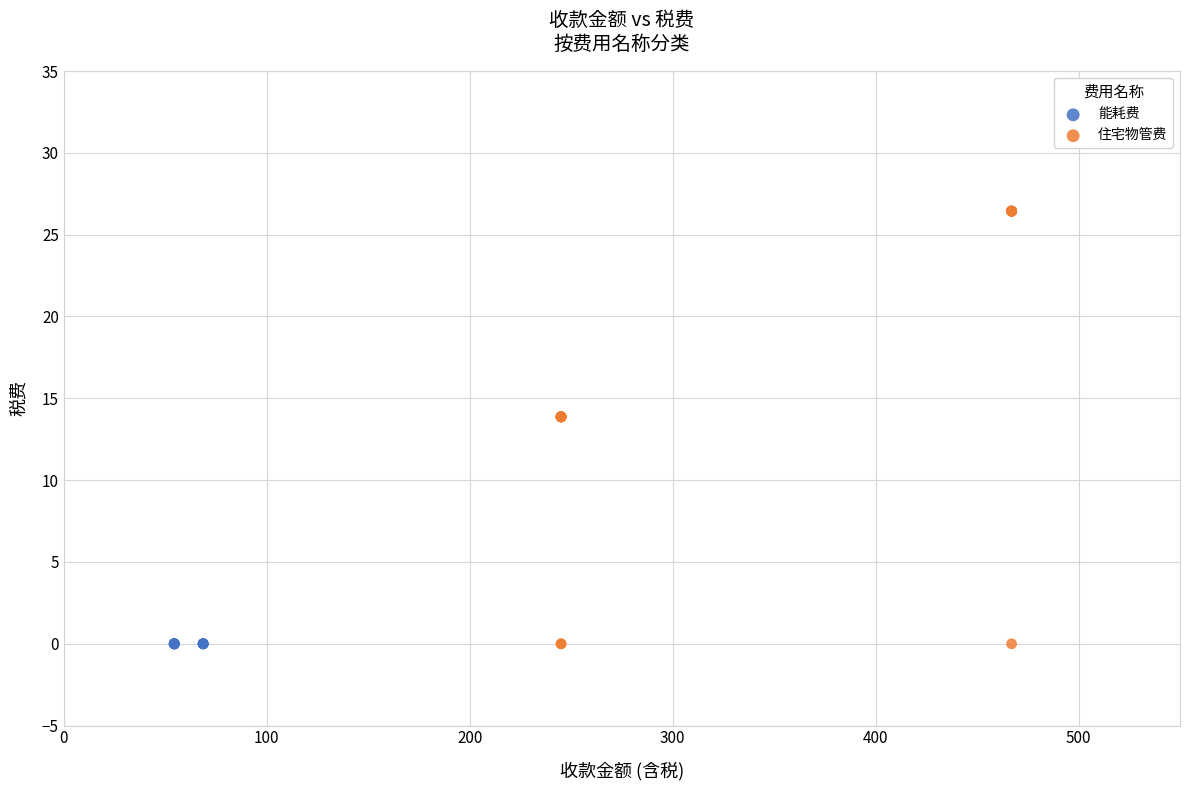

Which series reaches the maximum Y coordinate?

住宅物管费